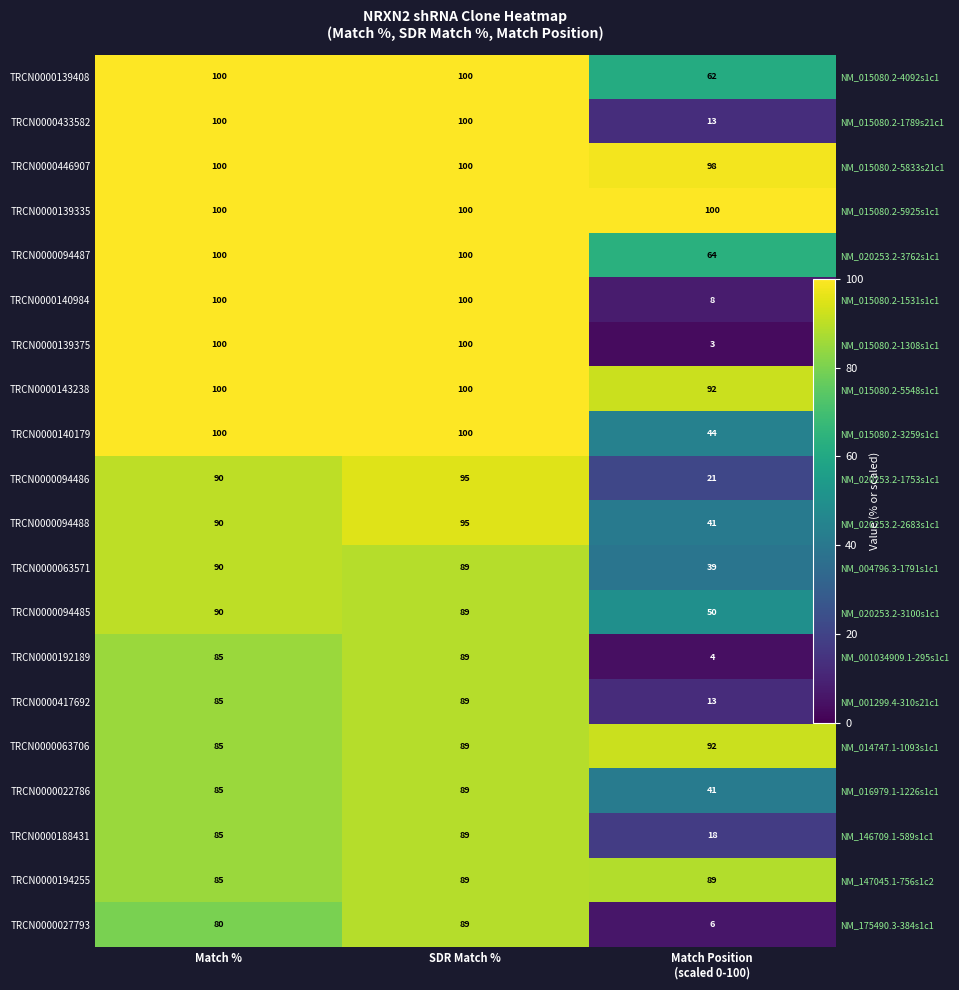

What is the spread (max minus min) of values at SDR Match %?

11.0